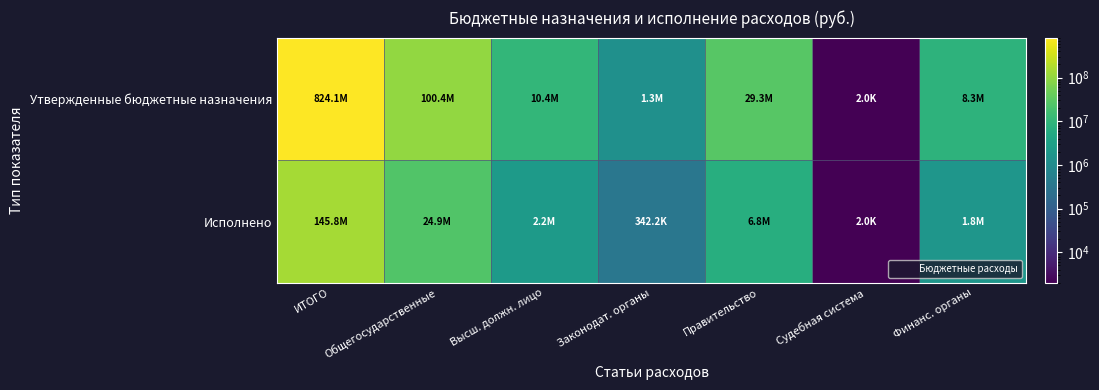

At how many categories does at least one series exceed 338788702?

1